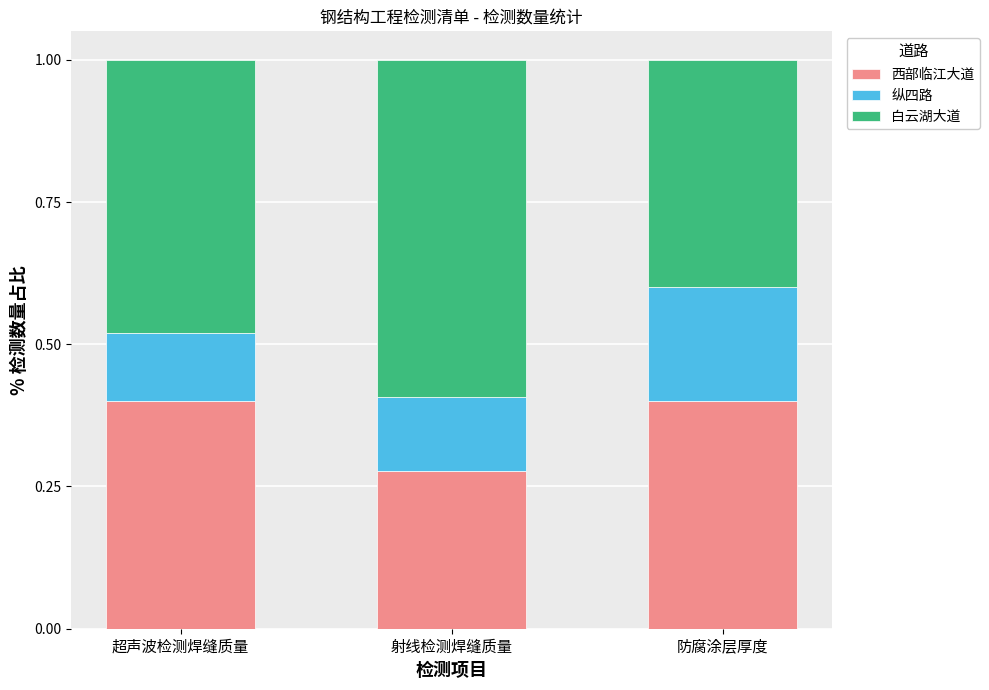

What is the total value across all series at 射线检测焊缝质量?

1.0